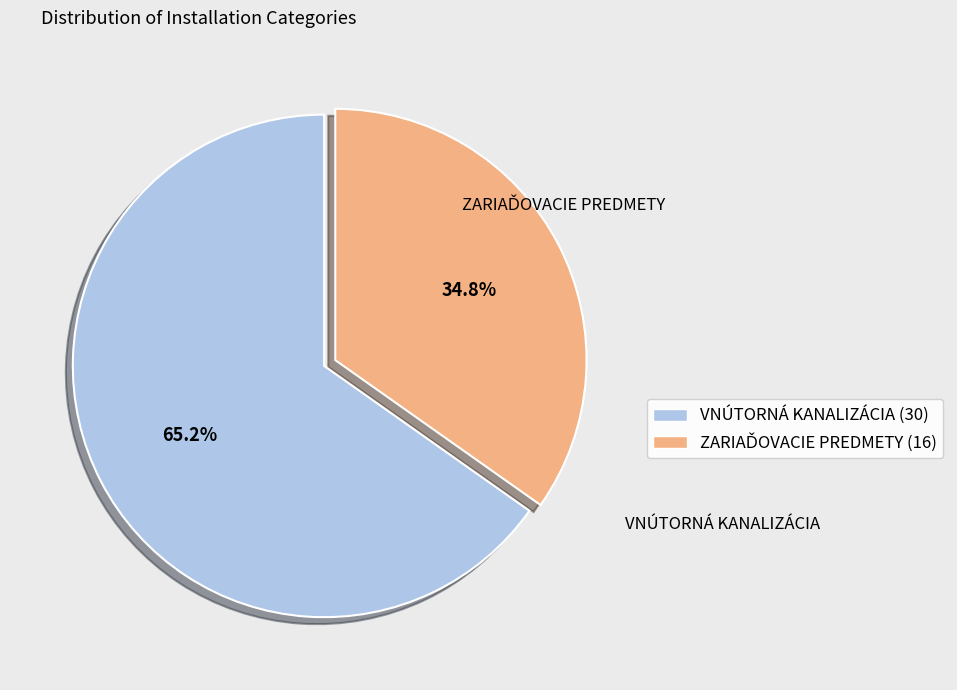

Does VNÚTORNÁ KANALIZÁCIA (30) represent more than half of the total?

Yes